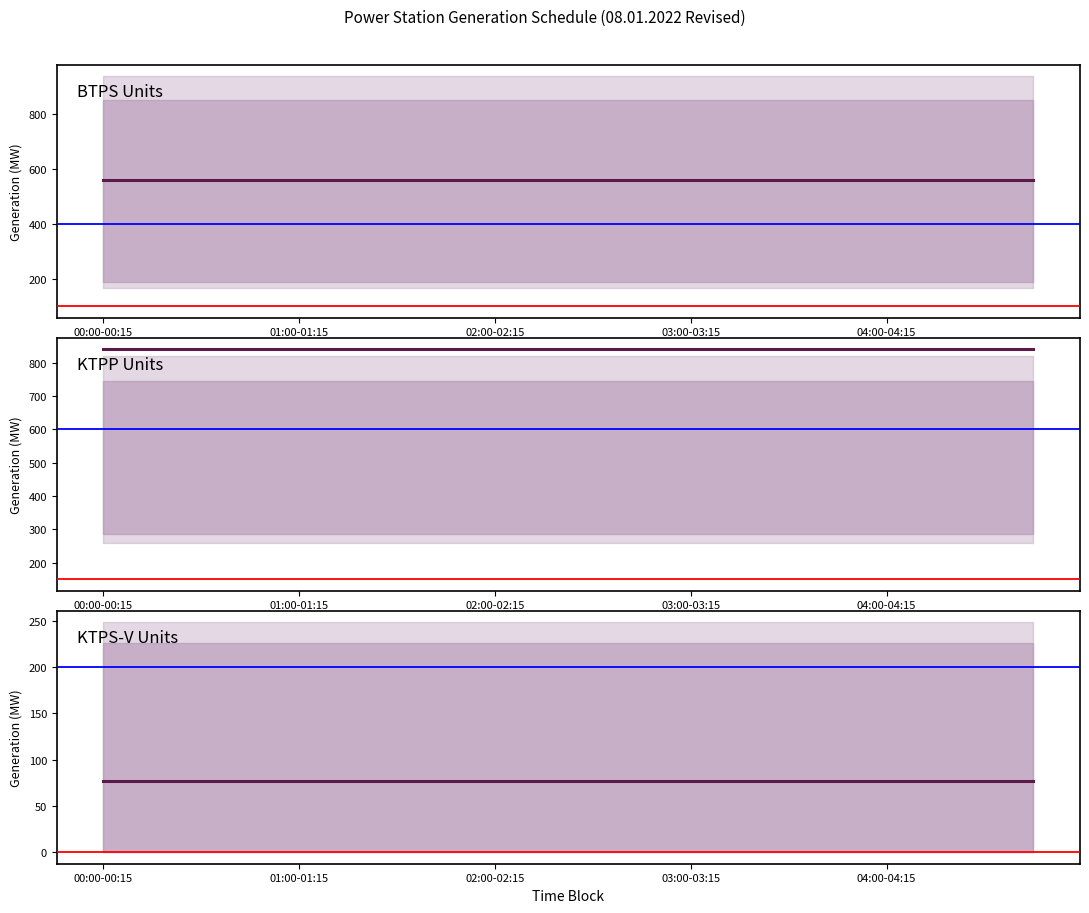

Is it true that KTPS-V equals 125 at 04:00-04:15?

False